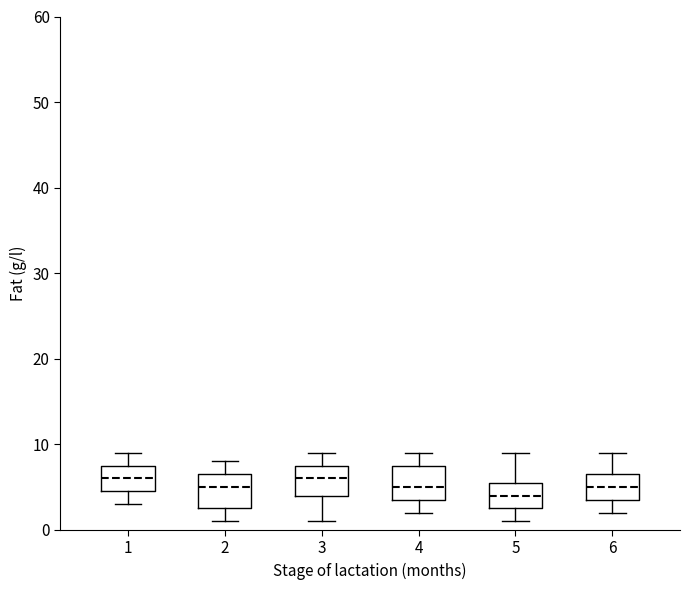

Where does the lower whisker of the box at x = 2 end on the y-axis? The values are not printed on the chart, so give them approximately, as read against the axis.

1